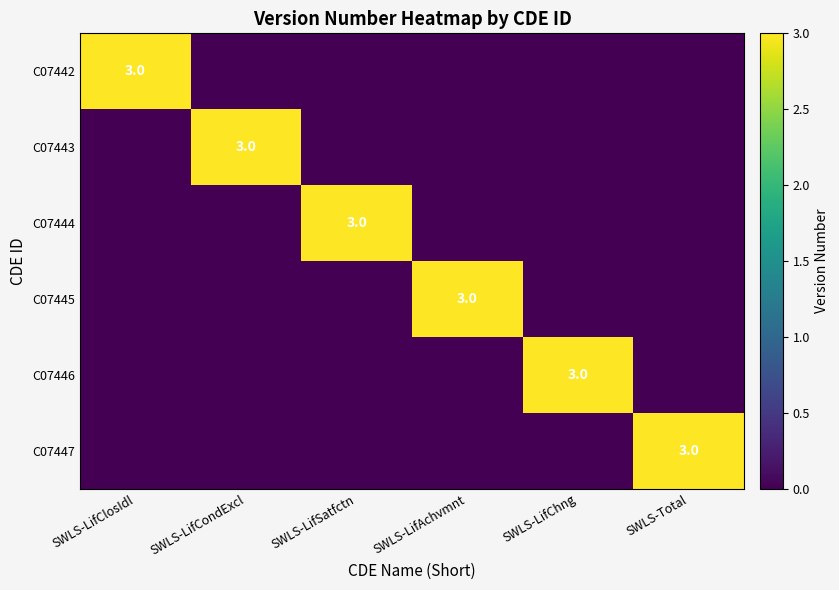

Which has a higher value, SWLS-LifChng or SWLS-LifCondExcl?

SWLS-LifChng